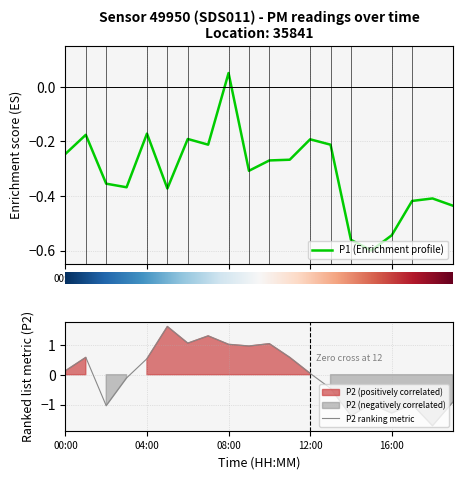

Reading left to right, extract all data points from this chart.

P1: 00:00=-0.2	01:00=-0.2	02:00=-0.4	03:00=-0.4	04:00=-0.2	05:00=-0.4	06:00=-0.2	07:00=-0.2	08:00=0.1	09:00=-0.3	10:00=-0.3	11:00=-0.3	12:00=-0.2	13:00=-0.2	14:00=-0.6	15:00=-0.6	16:00=-0.5	17:00=-0.4	18:00=-0.4	19:00=-0.4
P2: 00:00=0.1	01:00=0.6	02:00=-1.0	03:00=-0.1	04:00=0.5	05:00=1.6	06:00=1.1	07:00=1.3	08:00=1.0	09:00=1.0	10:00=1.0	11:00=0.6	12:00=0.0	13:00=-0.5	14:00=-1.4	15:00=-1.0	16:00=-1.3	17:00=-1.0	18:00=-1.7	19:00=-0.9